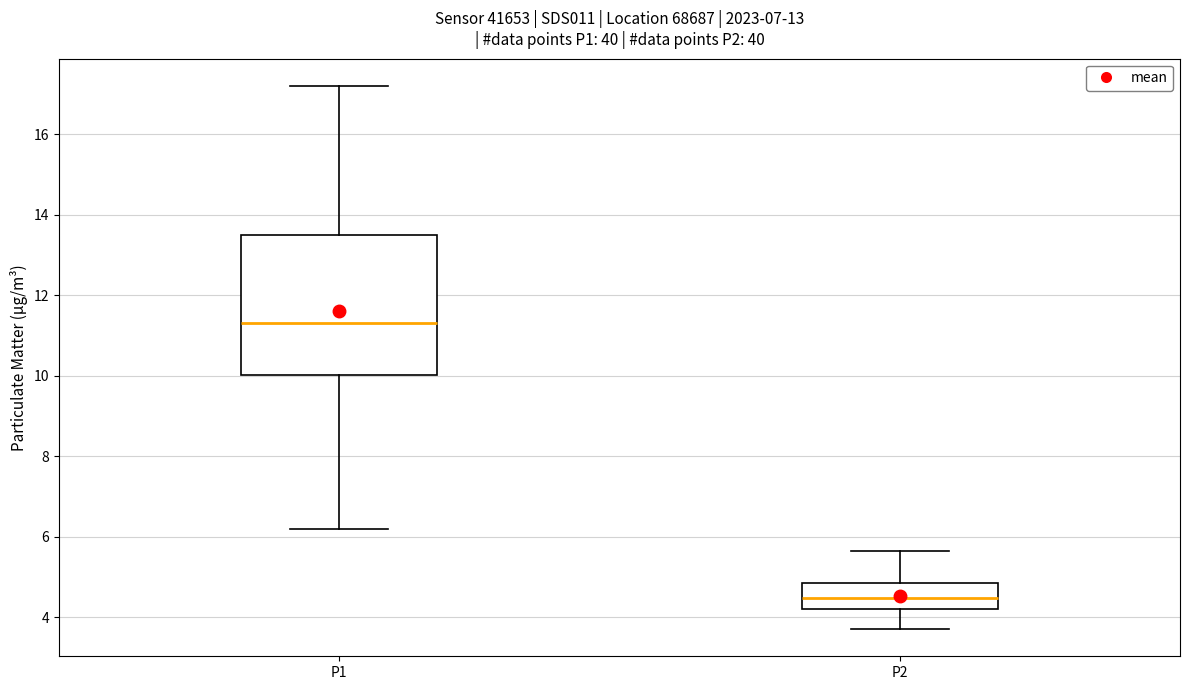

Where does the median line of the box for P1 sit on the y-axis? The values are not printed on the chart, so give them approximately, as read against the axis.

11.2